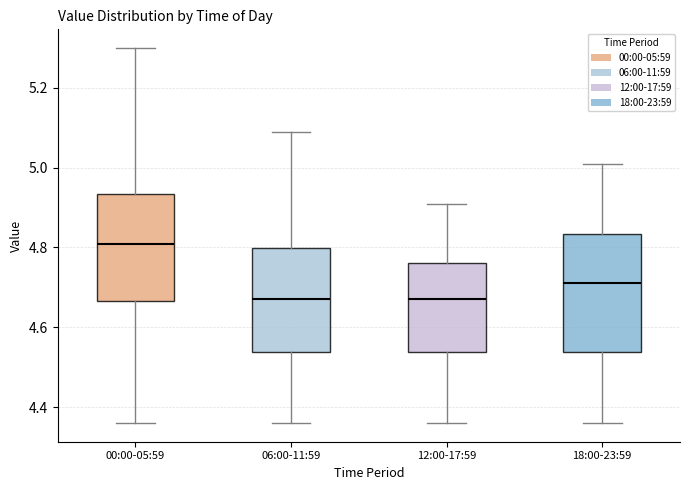

Where is the upper edge of the box for 12:00-17:59 on the y-axis? The values are not printed on the chart, so give them approximately, as read against the axis.

4.76